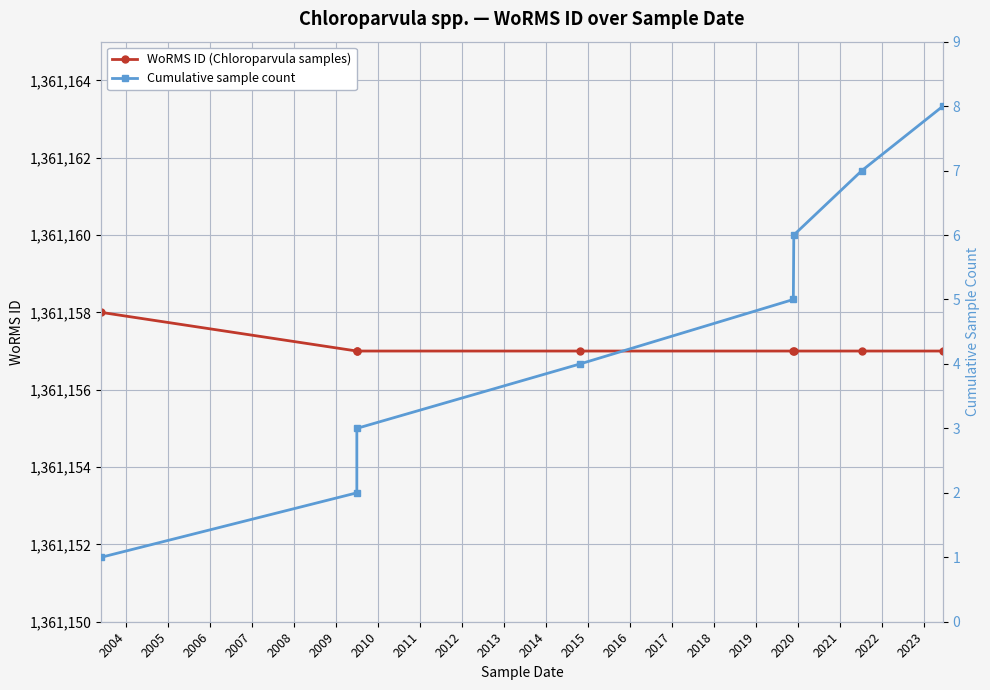

What is the difference between the maximum and second lowest values in the Cumulative sample count series?

6